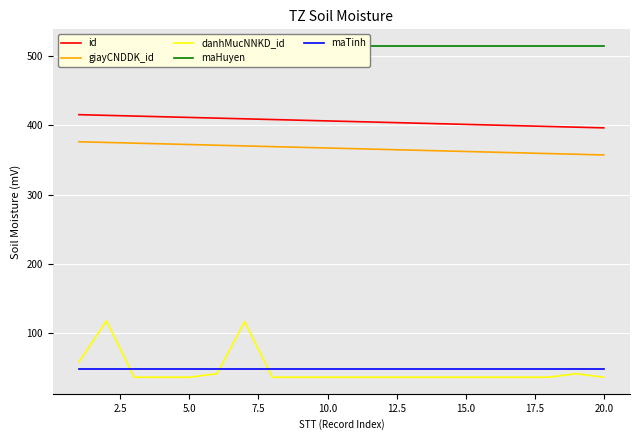

At how many categories does at least one series exceed 158?

20